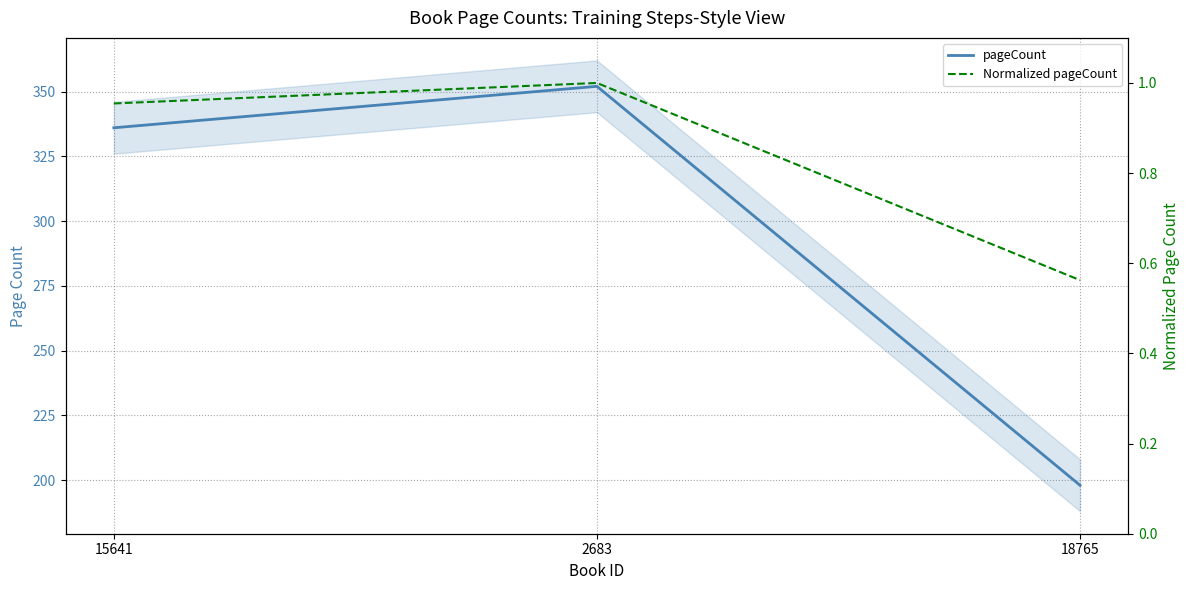

Which series has the largest range (max minus min)?

pageCount